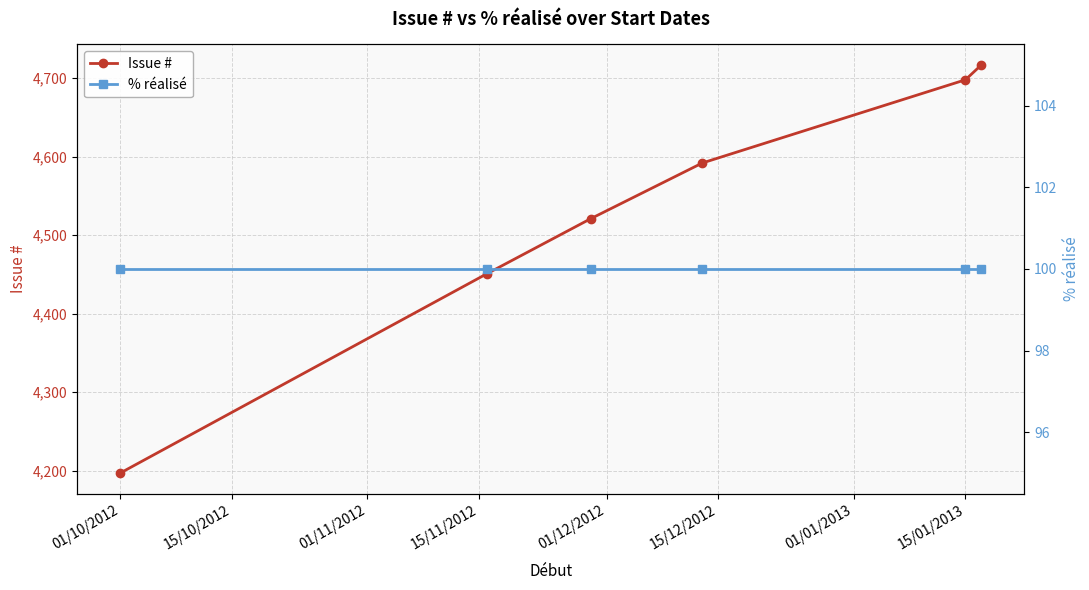

Is it true that Issue # equals 2136 at 01/10/2012?

False